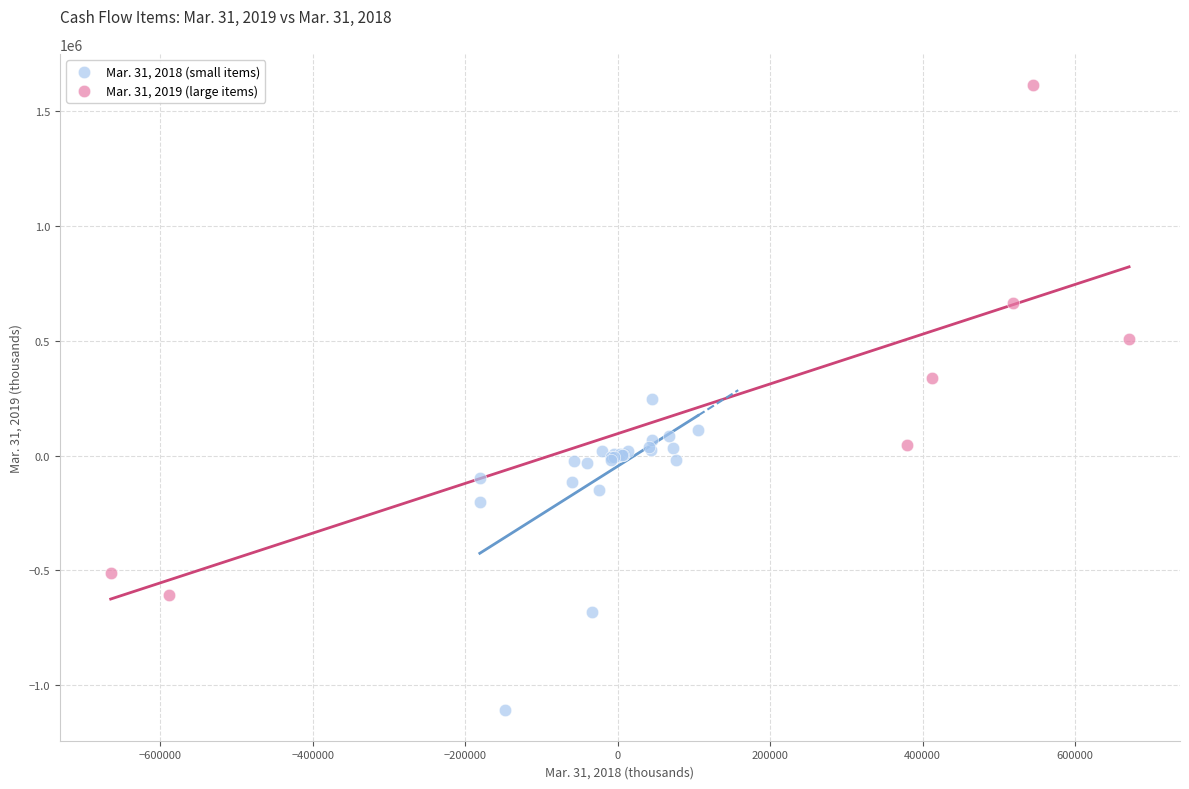

Which series contains the lowest Y value?

Mar. 31, 2018 (small items)